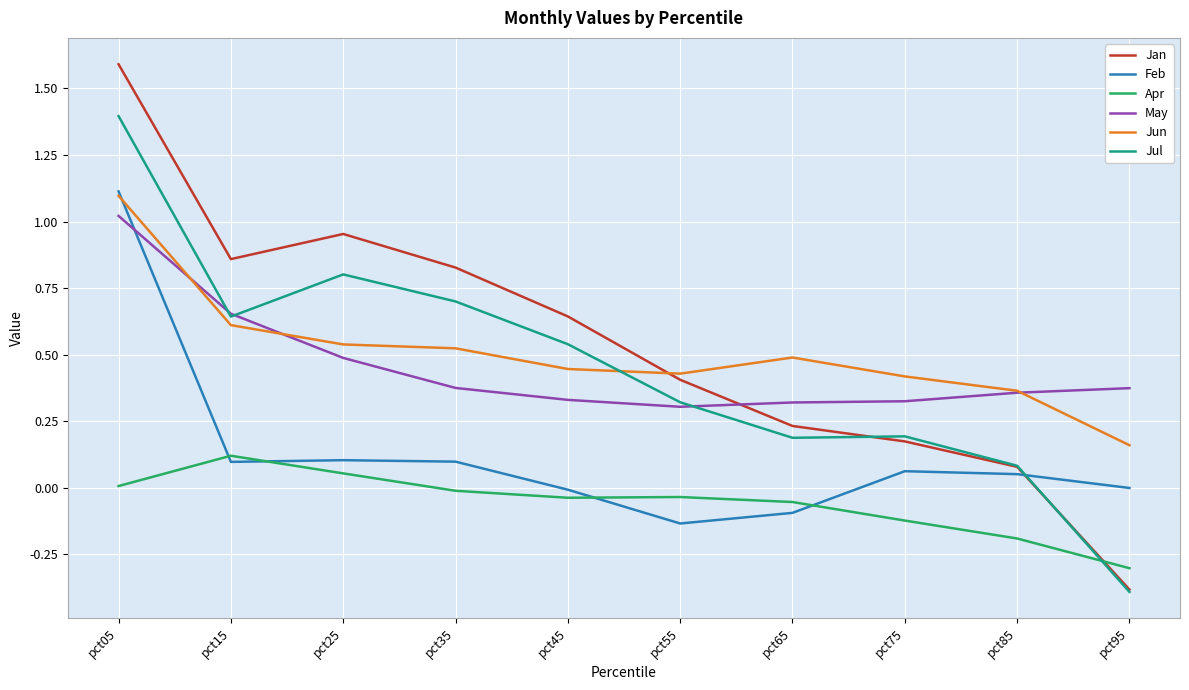

Is it true that Apr equals -0.3 at pct85?

False